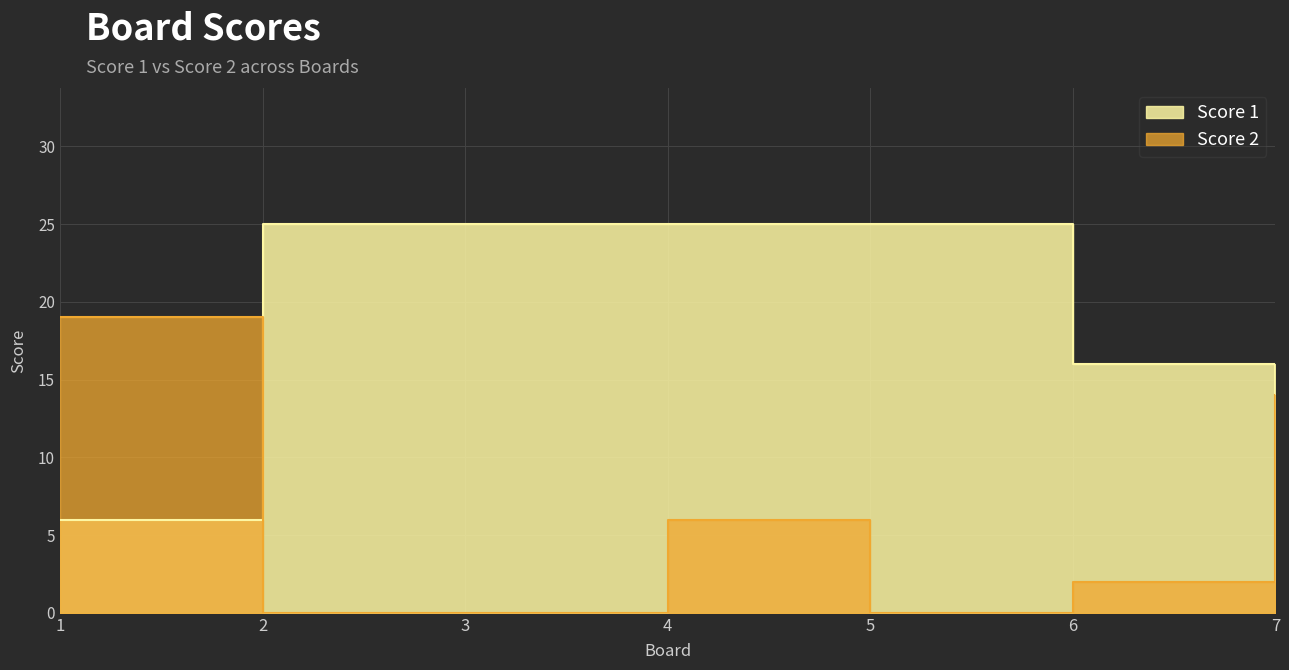

Is it true that Score 2 equals 6 at 4?

True